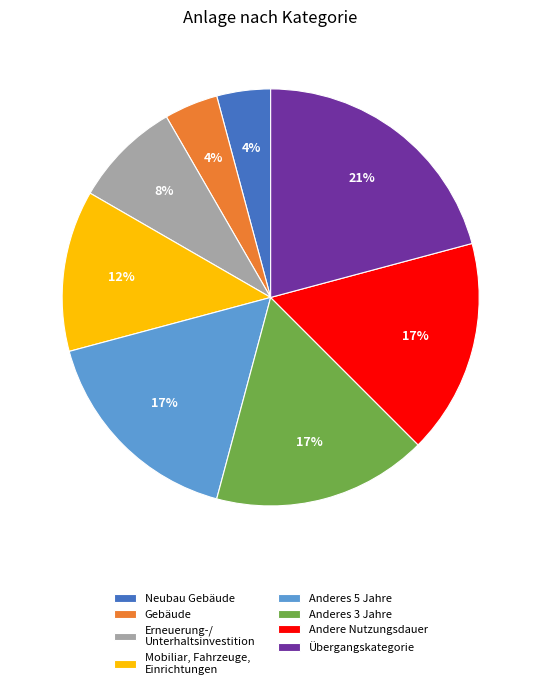

Is there any slice that represents more than half of the pie?

No